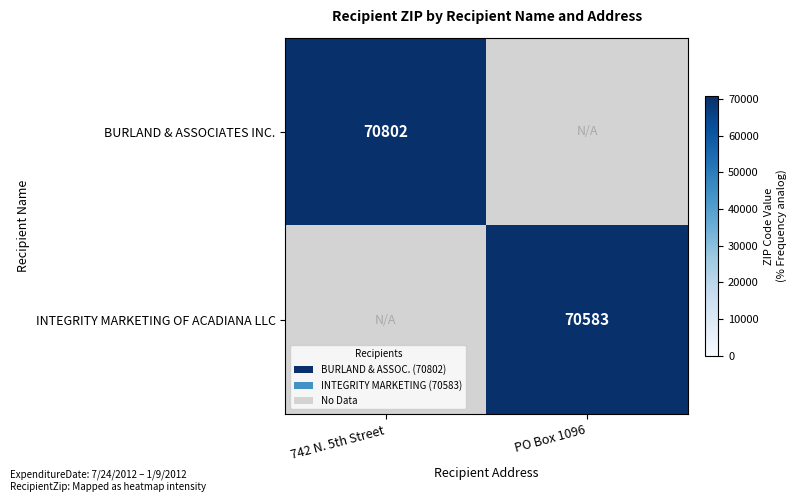

The value of BURLAND & ASSOCIATES INC. at 742 N. 5th Street is 70802. True or false?

True